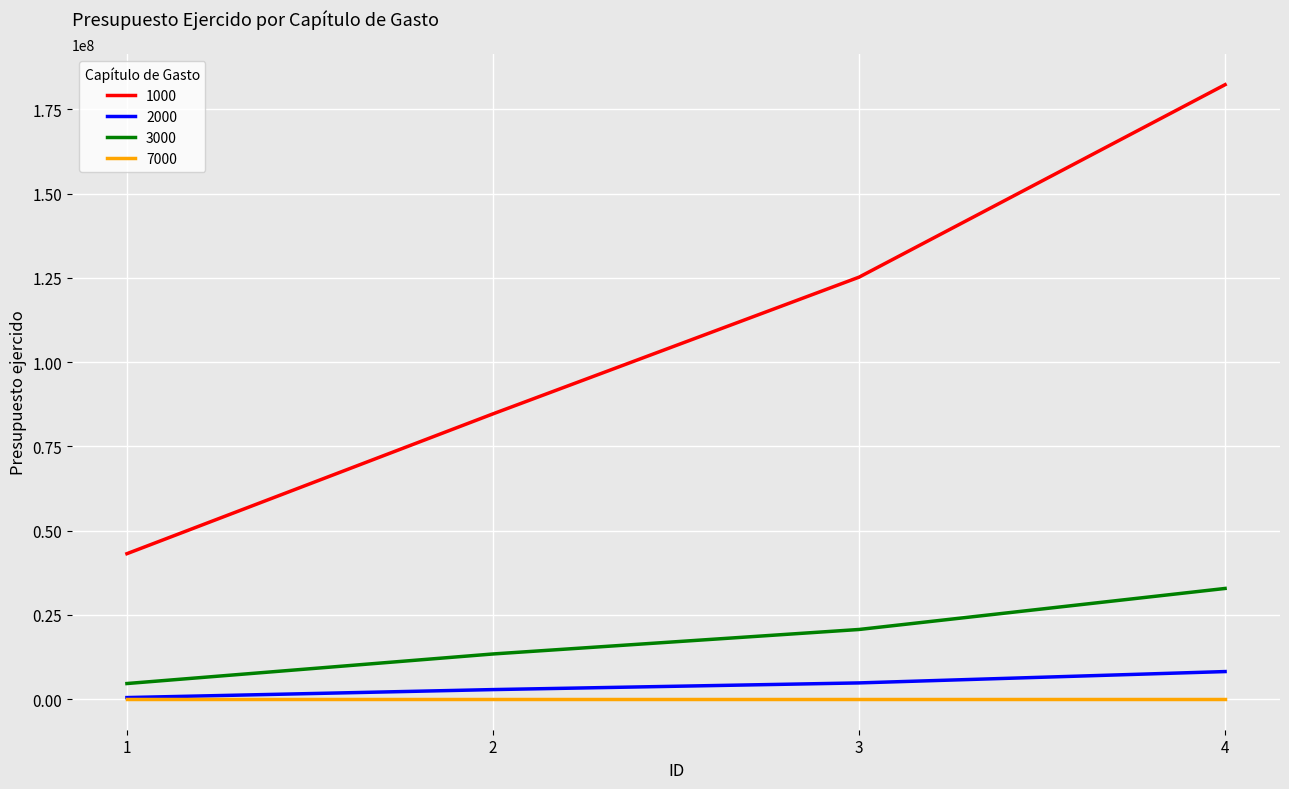

Is the value of 3000 at 4 greater than the value of 1000 at 4?

No